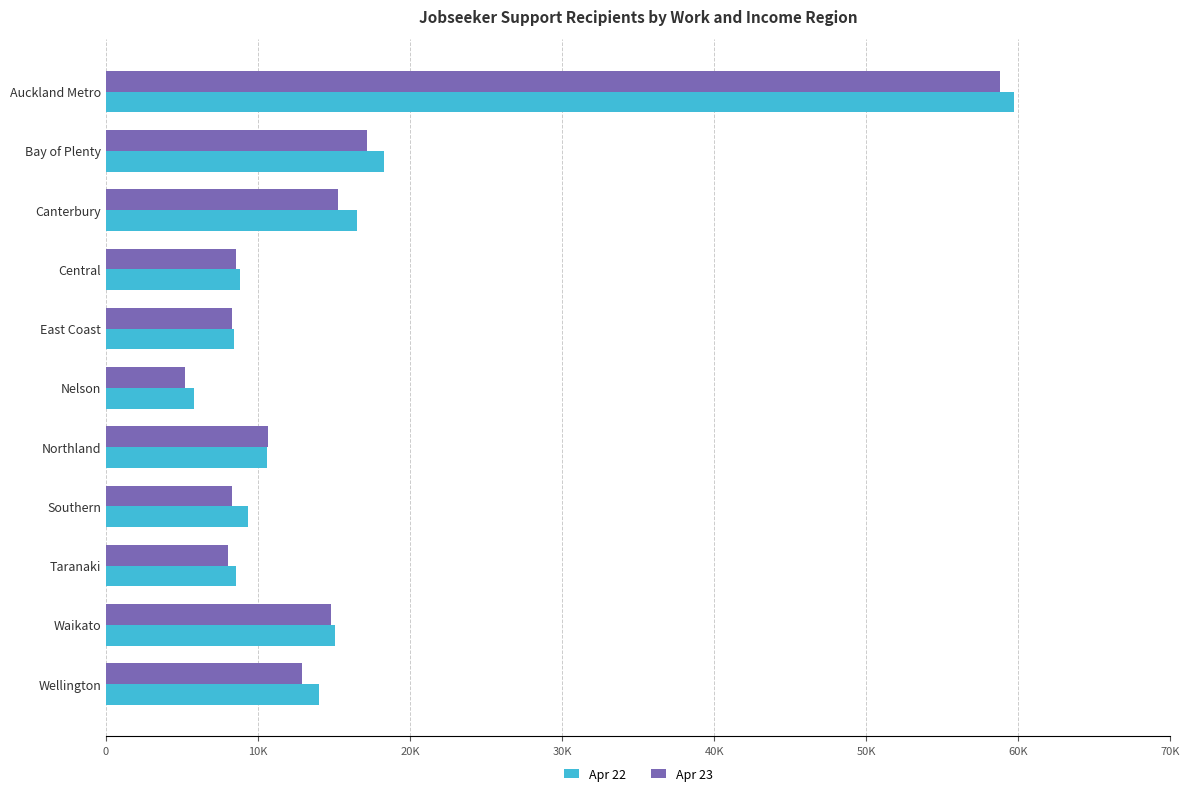

Rank the series by their maximum value, from highest to lowest.

Apr 22, Apr 23